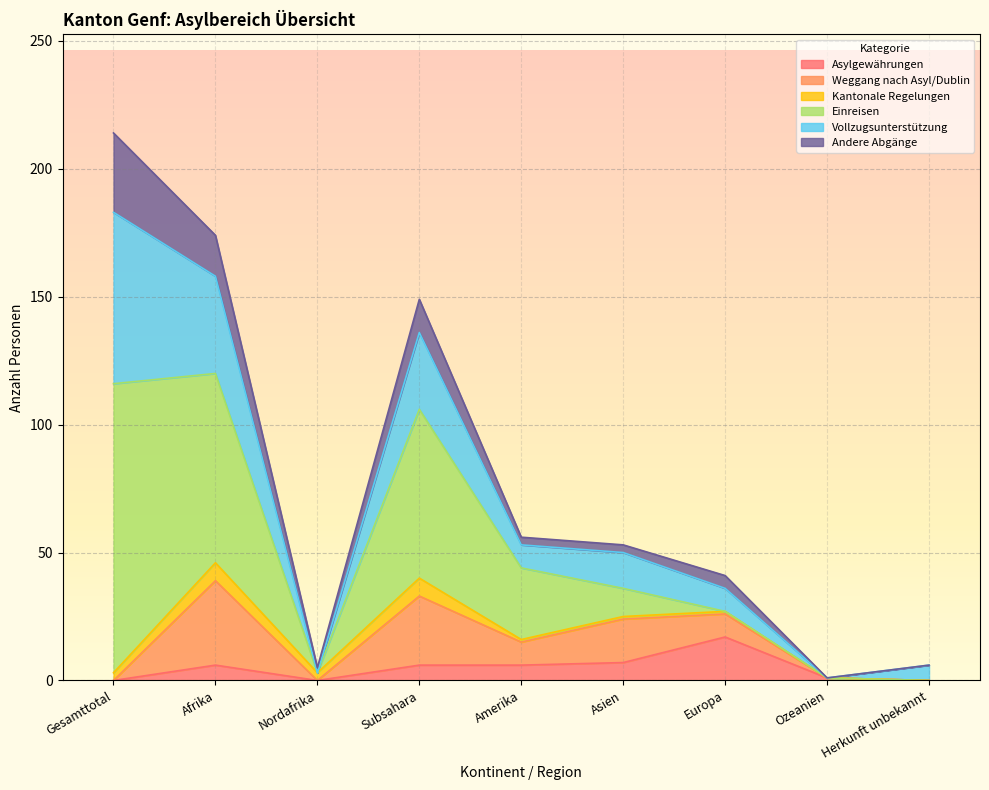

In Kantonale Regelungen, how many points are higher than both neighbors (excluding endpoints)?

2